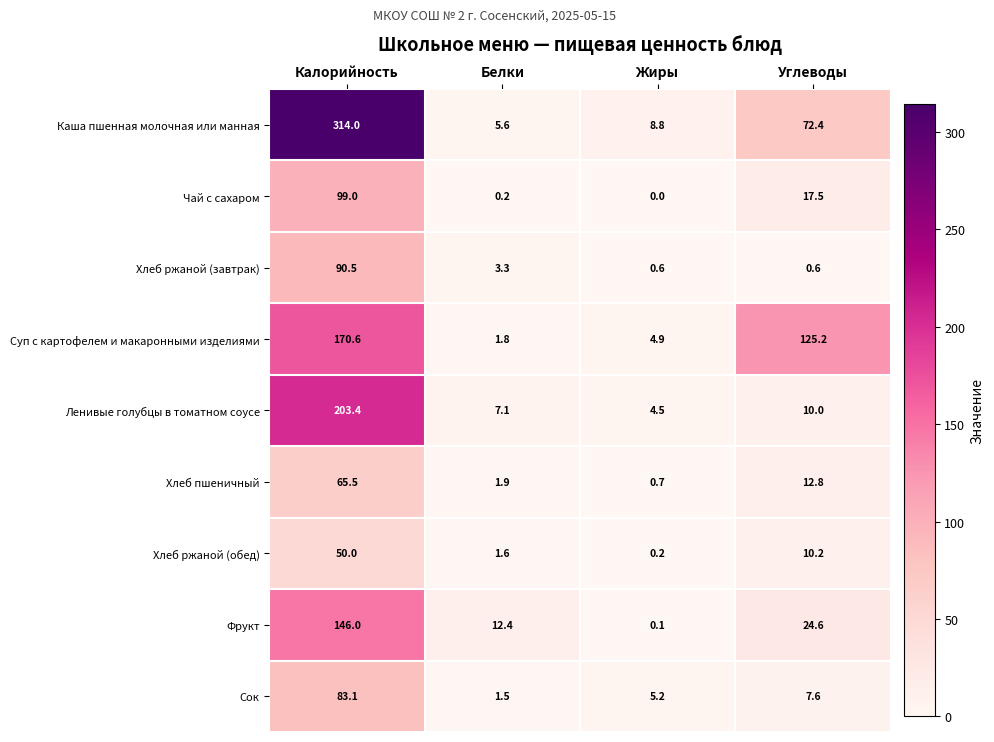

What is the total value across all series at Калорийность?

1222.1